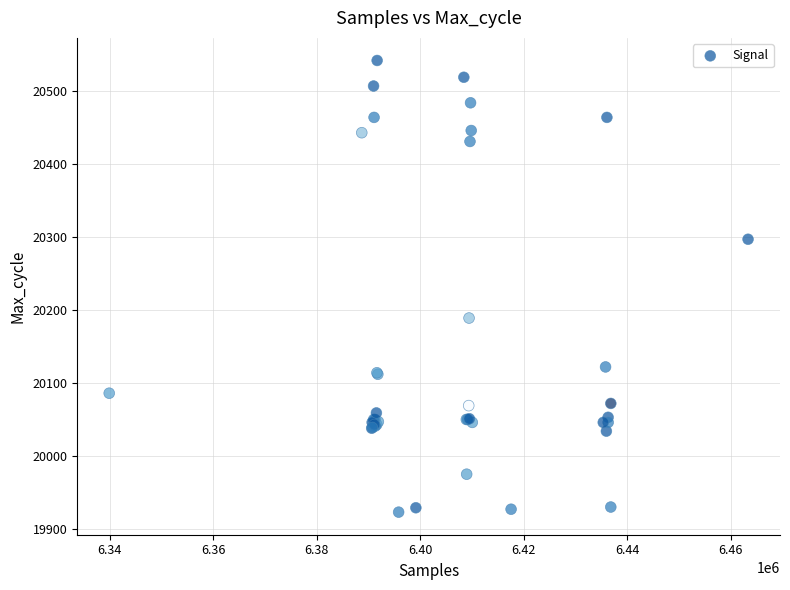

What Y value in the scatter plot is closest to 20232?

20189